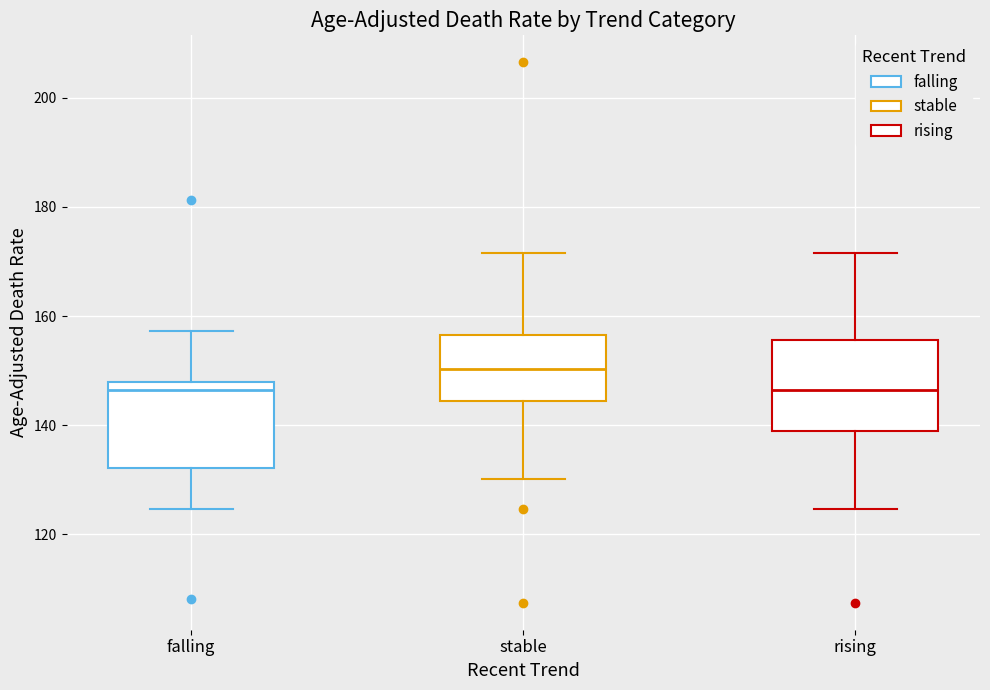

Reading left to right, read every box against the y-axis: the position of its median line, the range the box covers, and the ends of its whiskers. The values are not printed on the chart, so give them approximately, as read against the axis.

falling: median 146, box 132 to 148, whiskers 124 to 158
stable: median 150, box 144 to 156, whiskers 130 to 172
rising: median 146, box 140 to 156, whiskers 124 to 172